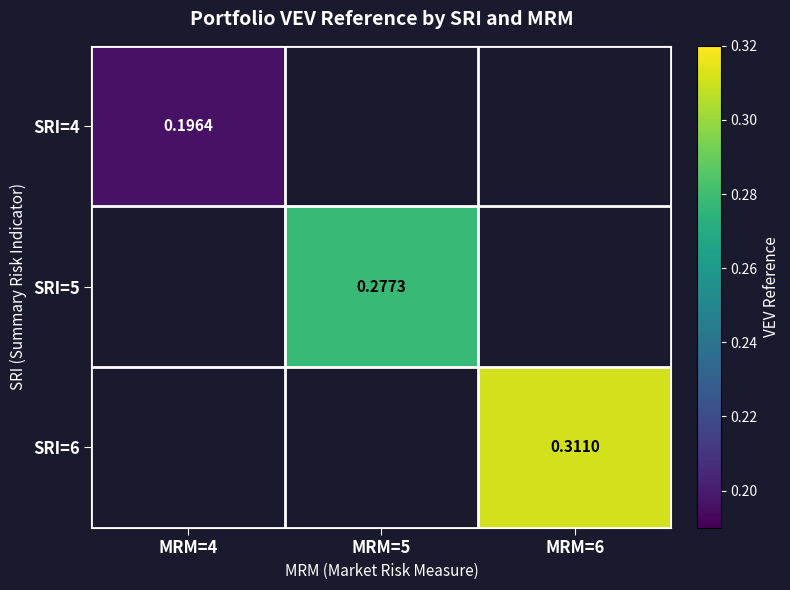

The value of SRI=4 at MRM=4 is 0.1. True or false?

False